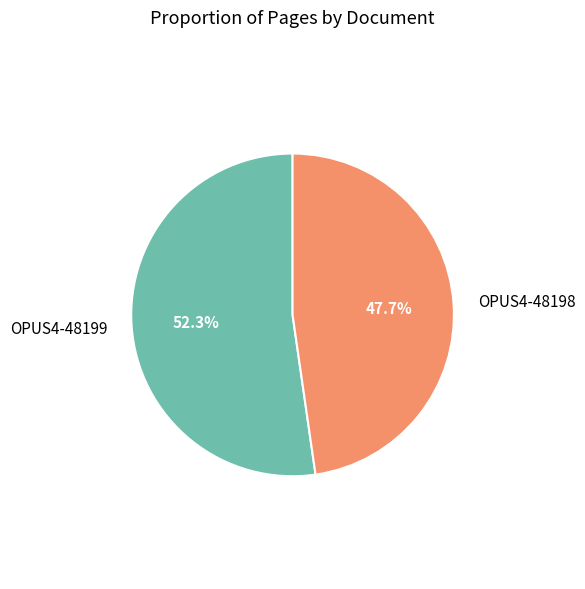

To the nearest percent, what percentage of the pie is OPUS4-48199?

52%